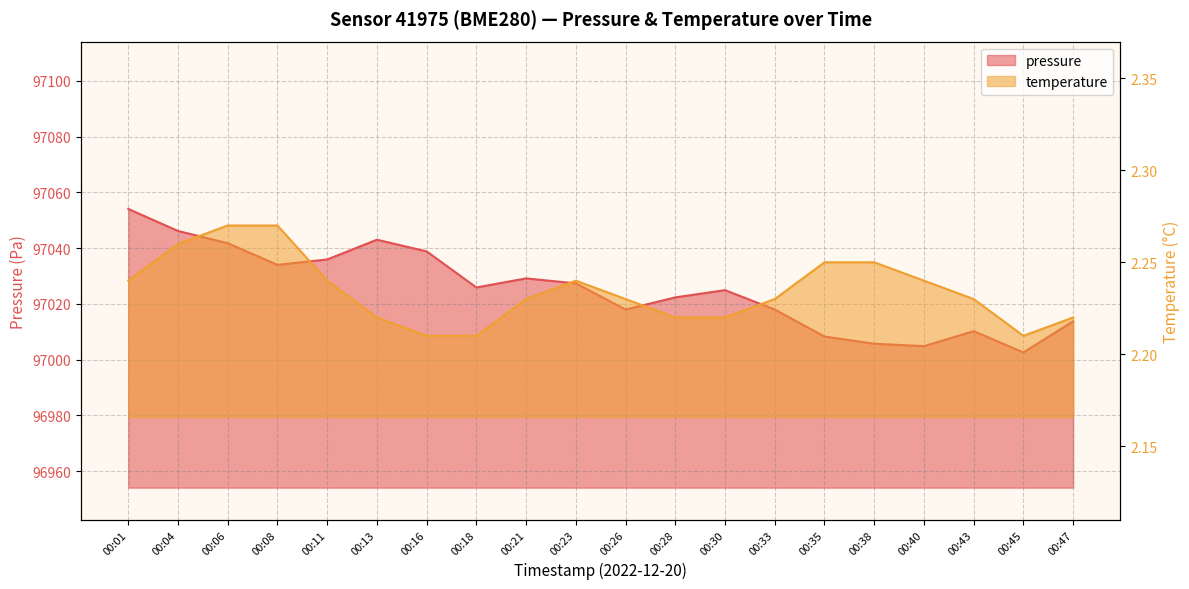

How many values in the pressure series are below 97025?

10